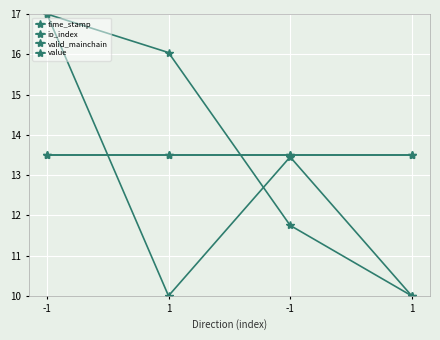

Reading left to right, what are all the values shown in this chart?

time_stamp: 17.0	16.0	11.8	10.0
io_index: 17.0	10.0	13.5	10.0
valid_mainchain: 13.5	13.5	13.5	13.5
value: 13.5	13.5	13.5	13.5